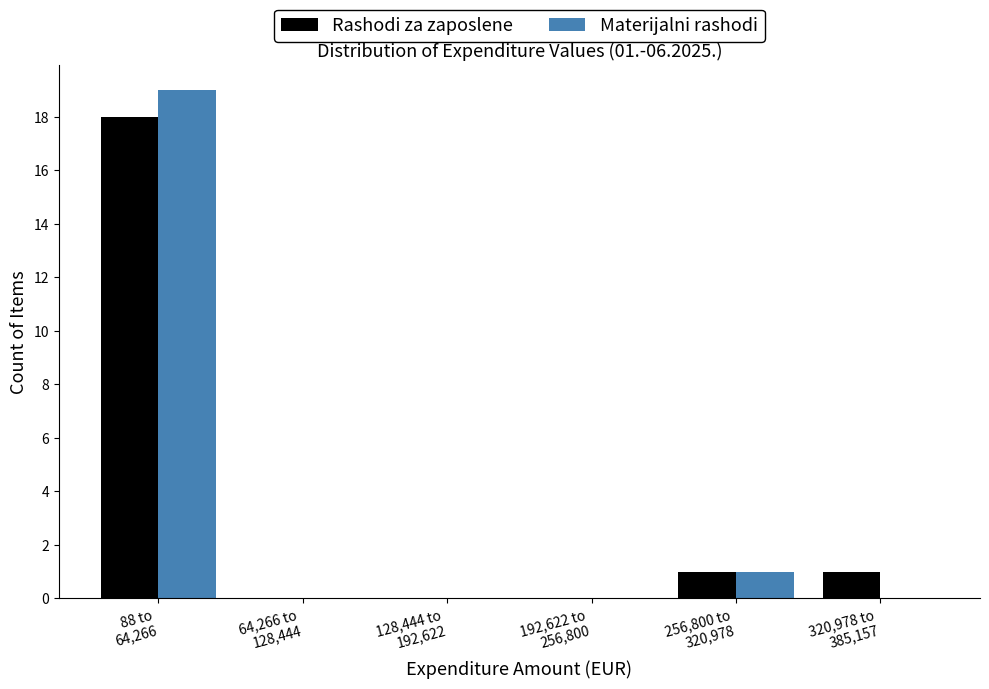

What is the sum of all Materijalni rashodi values?

20